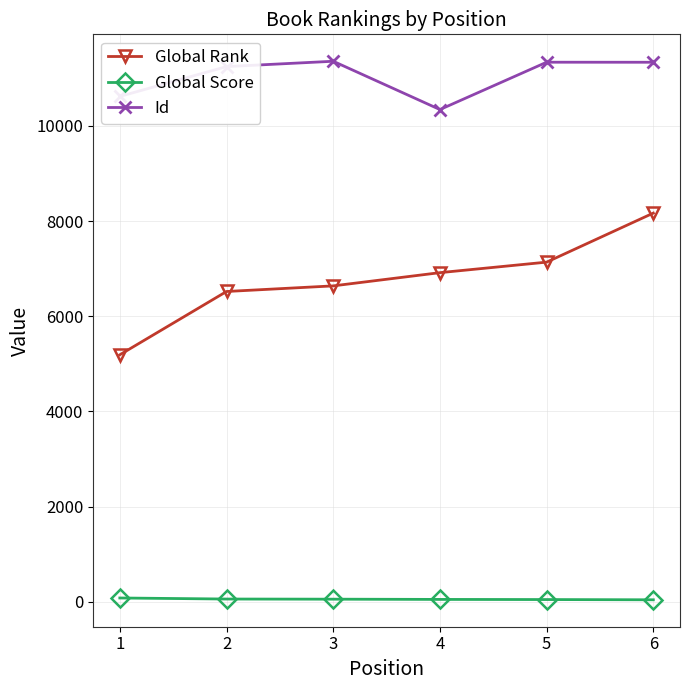

What is the sum of all Global Rank values?

40575